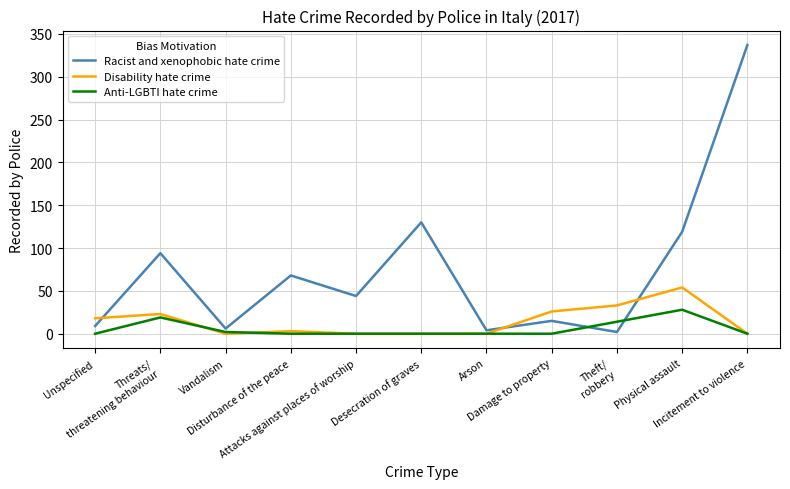

At which category is the sum across all series the highest?

Incitement to violence